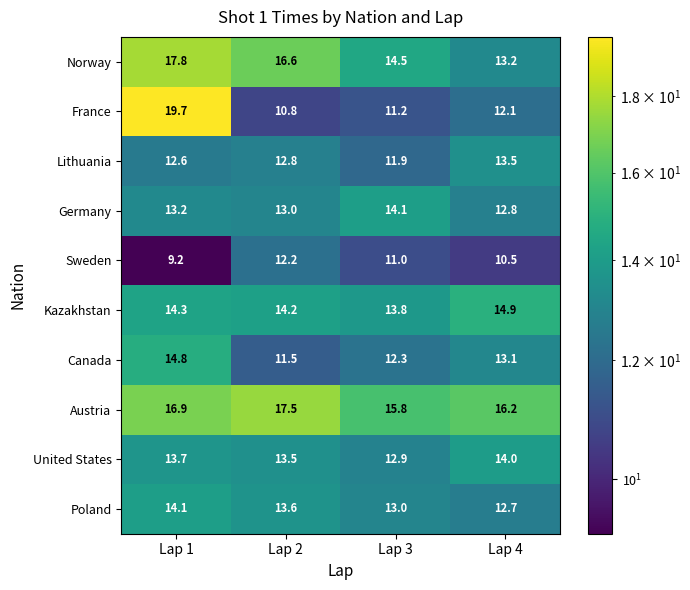

Rank the series at Lap 4 from highest to lowest value.

Austria, Kazakhstan, United States, Lithuania, Norway, Canada, Germany, Poland, France, Sweden